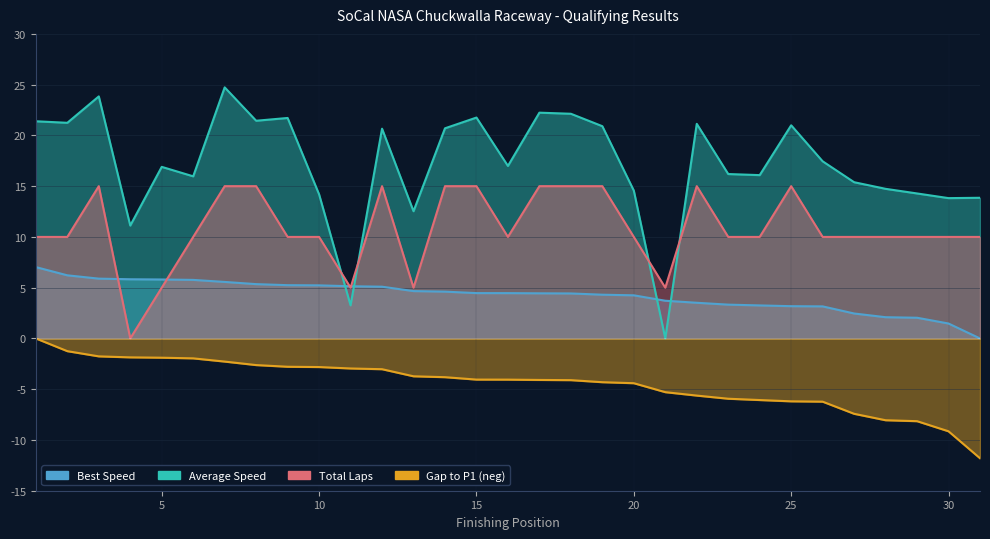

Where is the first local maximum for Average Speed?

3